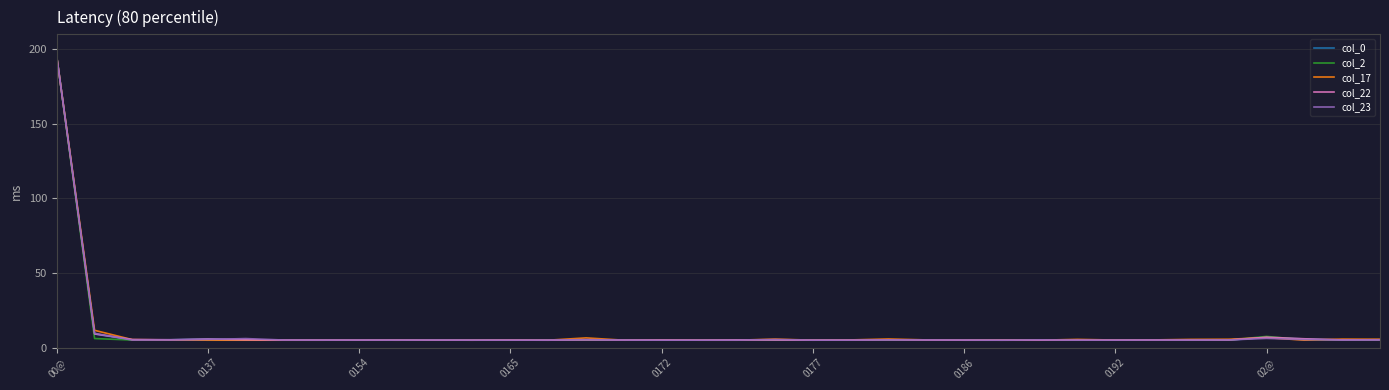

What is the smallest value displayed?

5.0